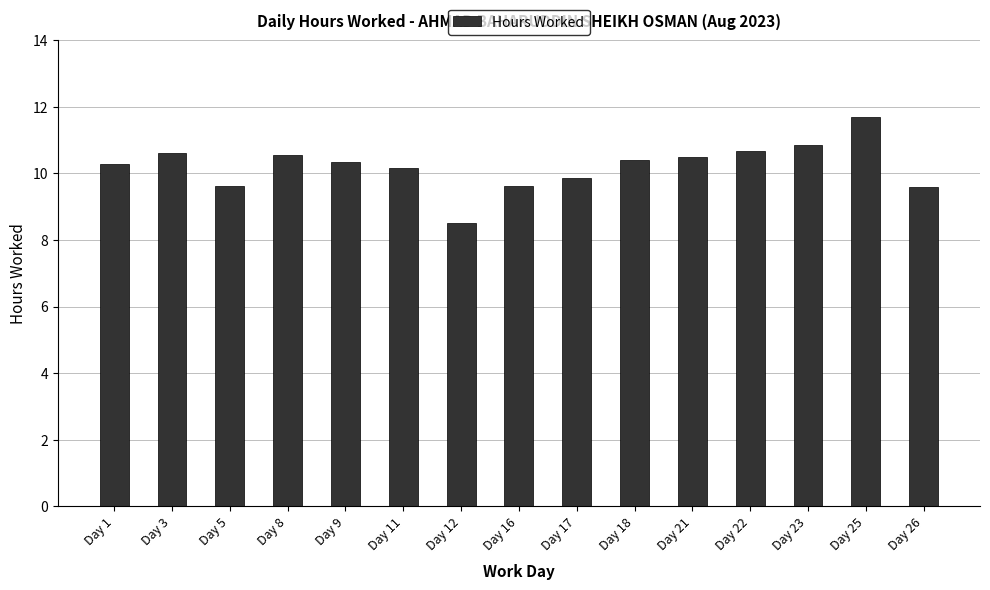

At which label does the data first exceed 10?

Day 1